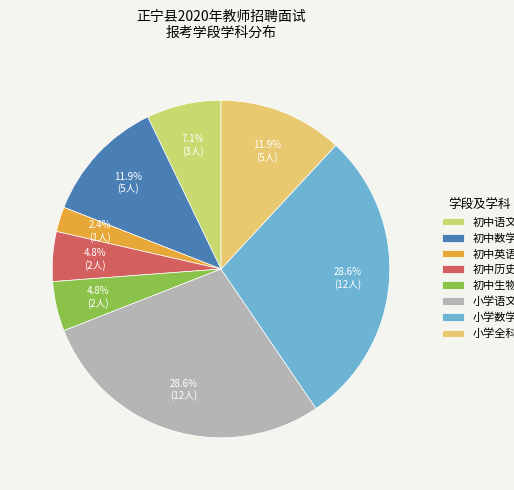

How many segments does this pie chart have?

8